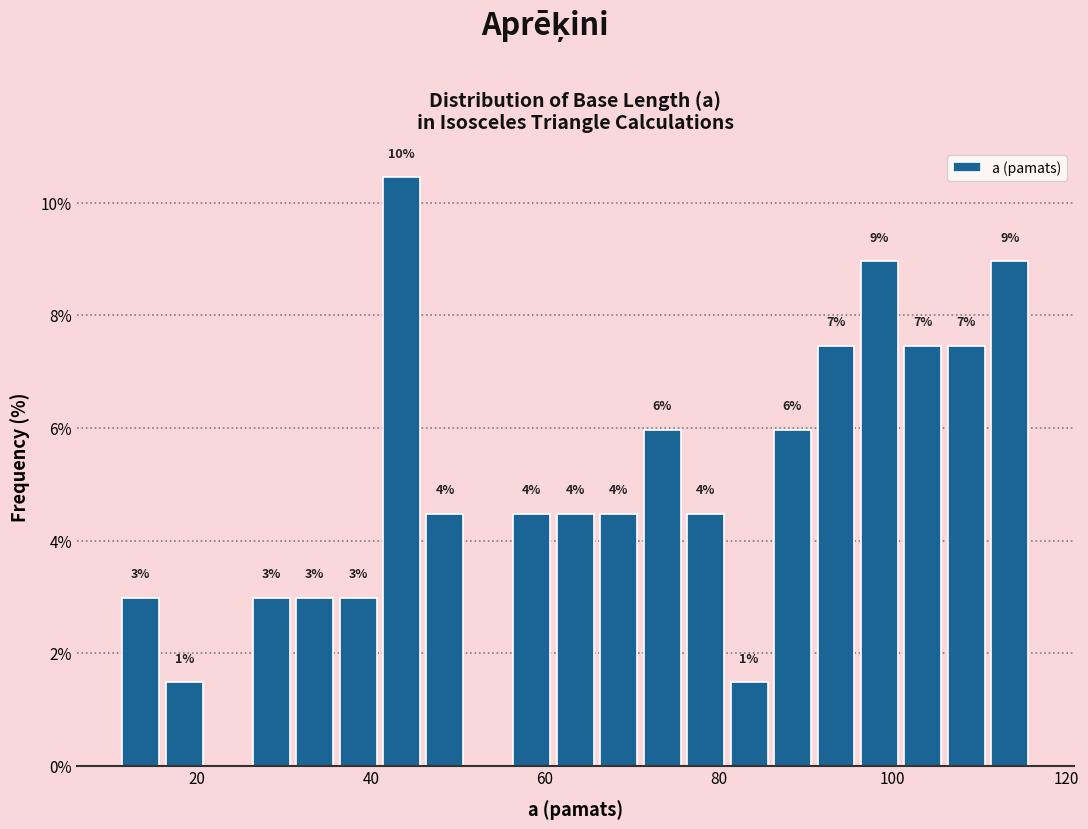

Around what value on the x-axis is the tallest bar? Give the approximate position of its centre, as read against the axis.

44